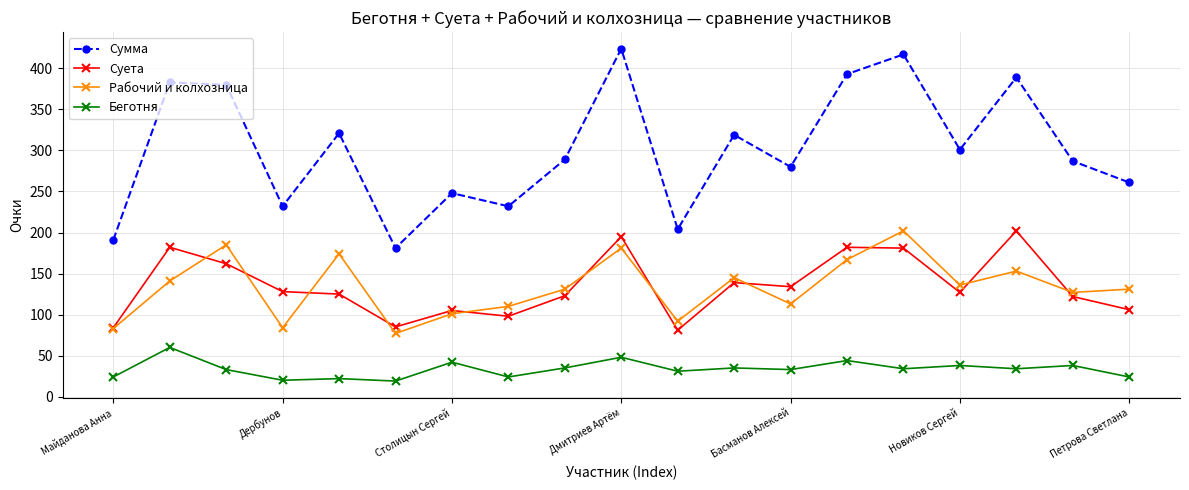

In Сумма, how many points are higher than both neighbors (excluding endpoints)?

7